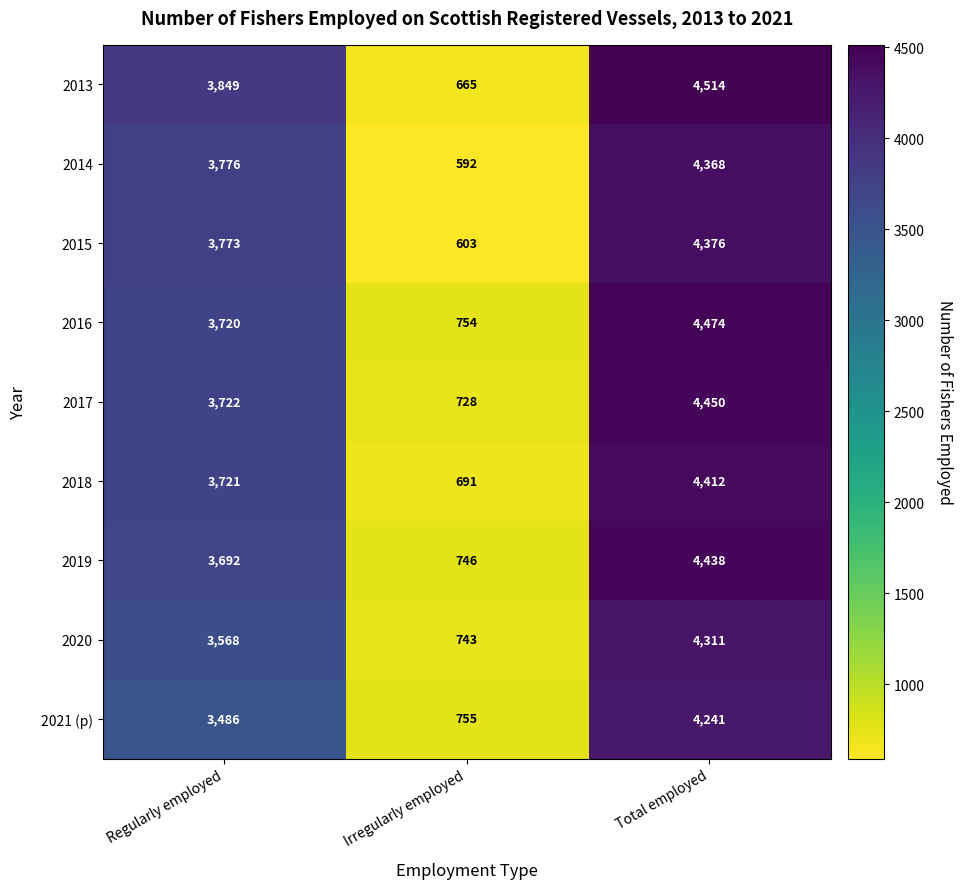

What is the highest value of the 2020 series?

4311